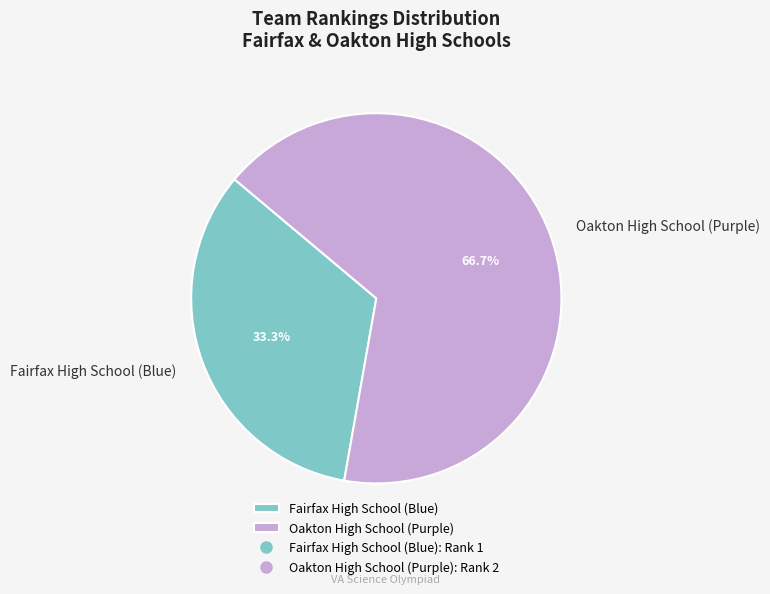

What percentage do Fairfax High School (Blue) and Oakton High School (Purple) together represent?

100.0%